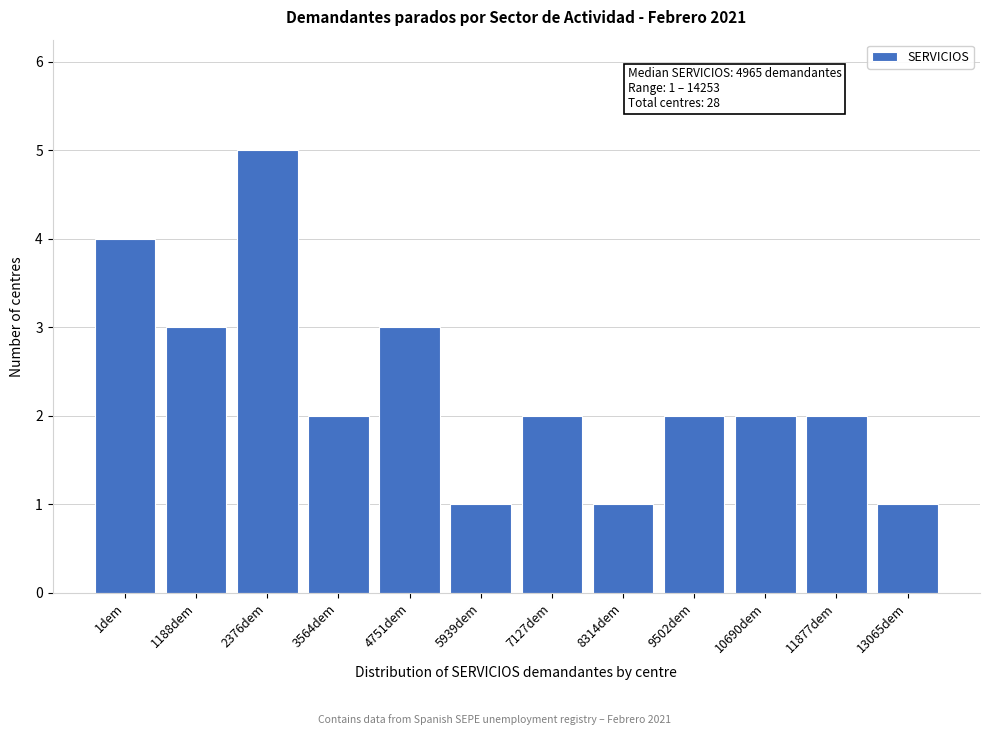

Reading left to right, extract all data points from this chart.

1dem=4	1188dem=3	2376dem=5	3564dem=2	4751dem=3	5939dem=1	7127dem=2	8314dem=1	9502dem=2	10690dem=2	11877dem=2	13065dem=1